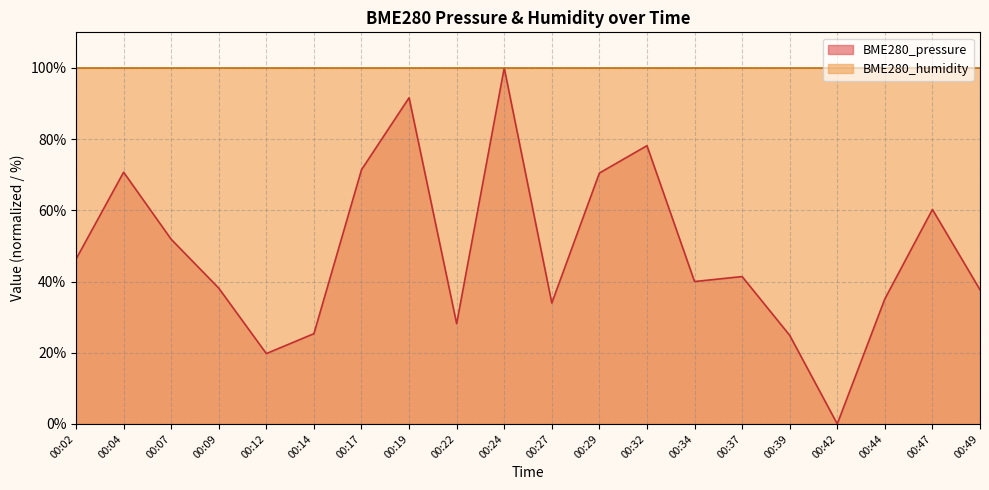

At which category does the data reach its first local valley?

00:12